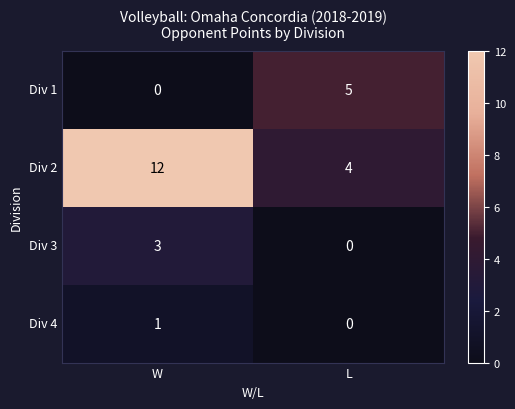

Rank the series at W from highest to lowest value.

Div 2, Div 3, Div 4, Div 1